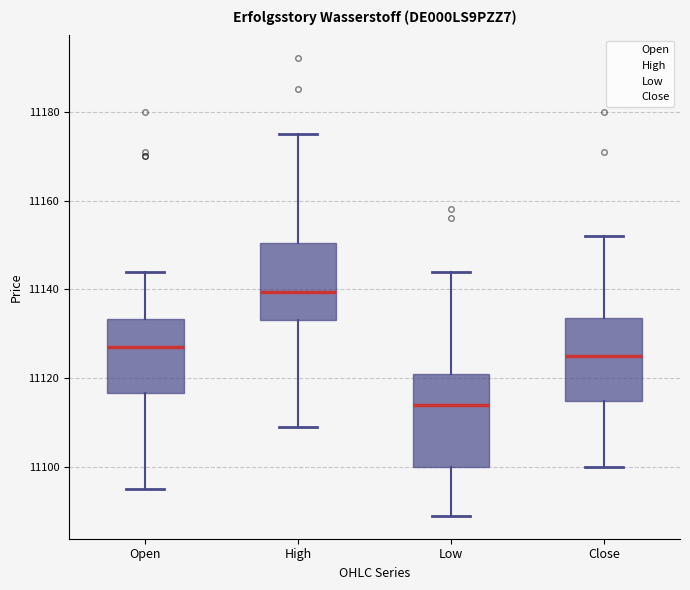

Which box's median line is the lowest?

Low